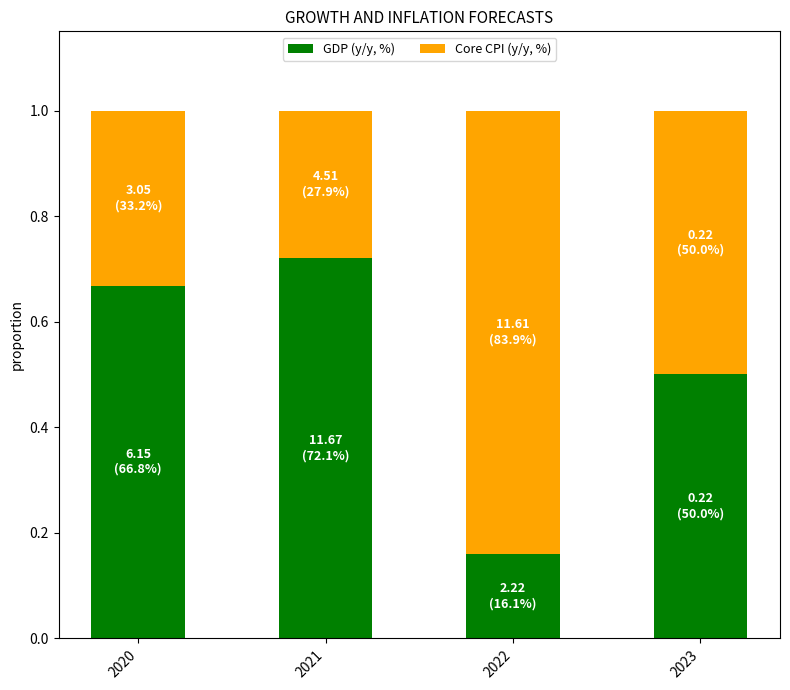

Is it true that GDP (y/y, %) equals 0.1 at 2022?

False